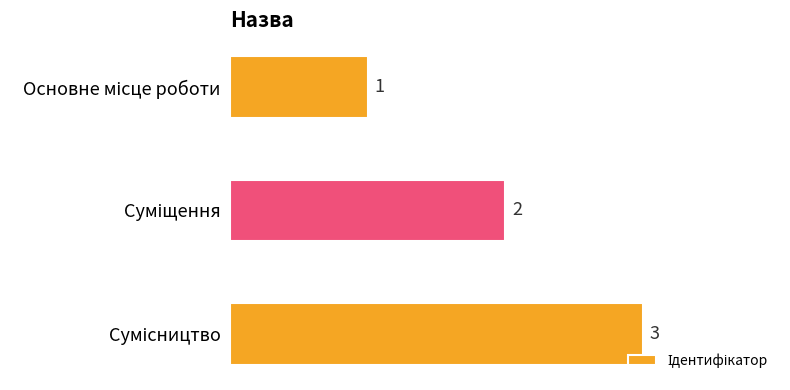

How many values are between 1 and 3?

3